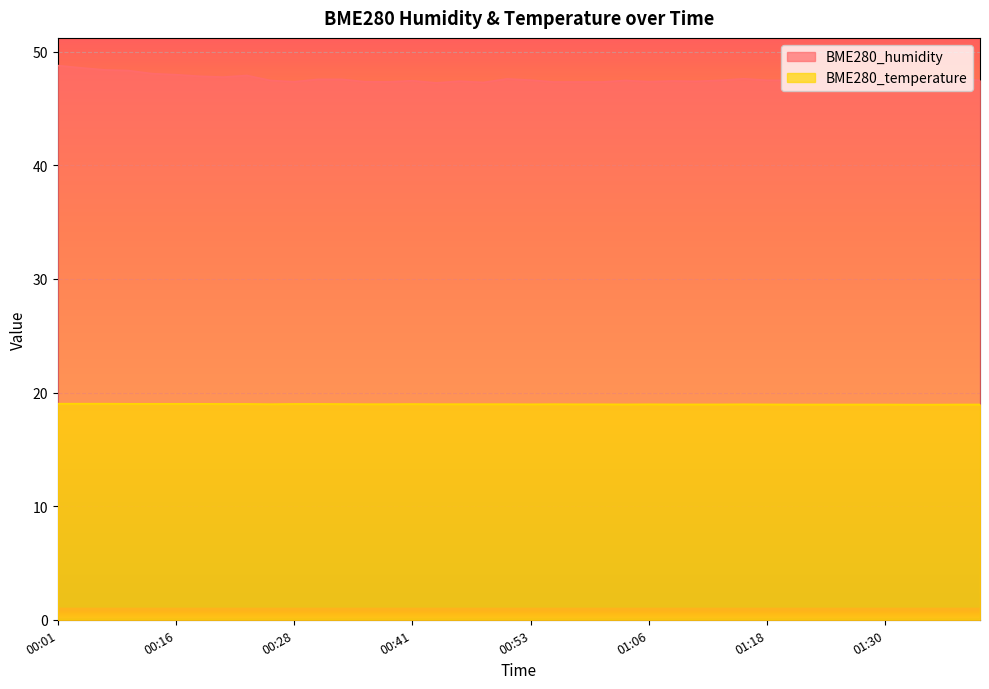

At which label is BME280_humidity closest to 48?

00:16